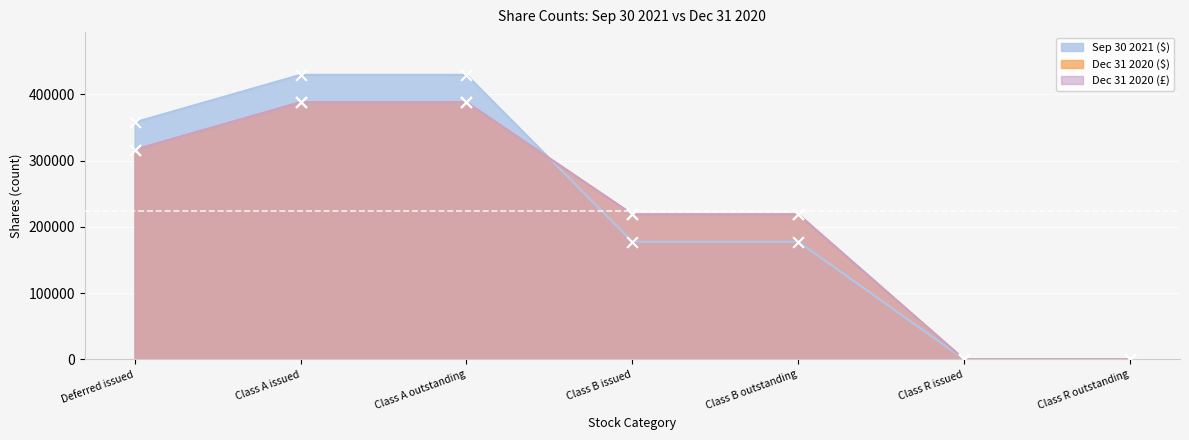

At which category is the sum across all series the highest?

Class A issued